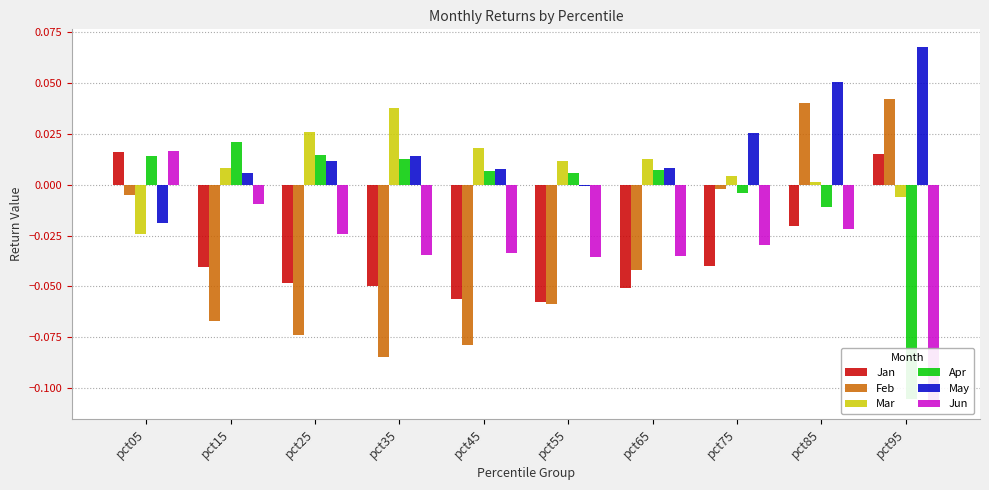

What is the spread (max minus min) of values at pct15?

0.1